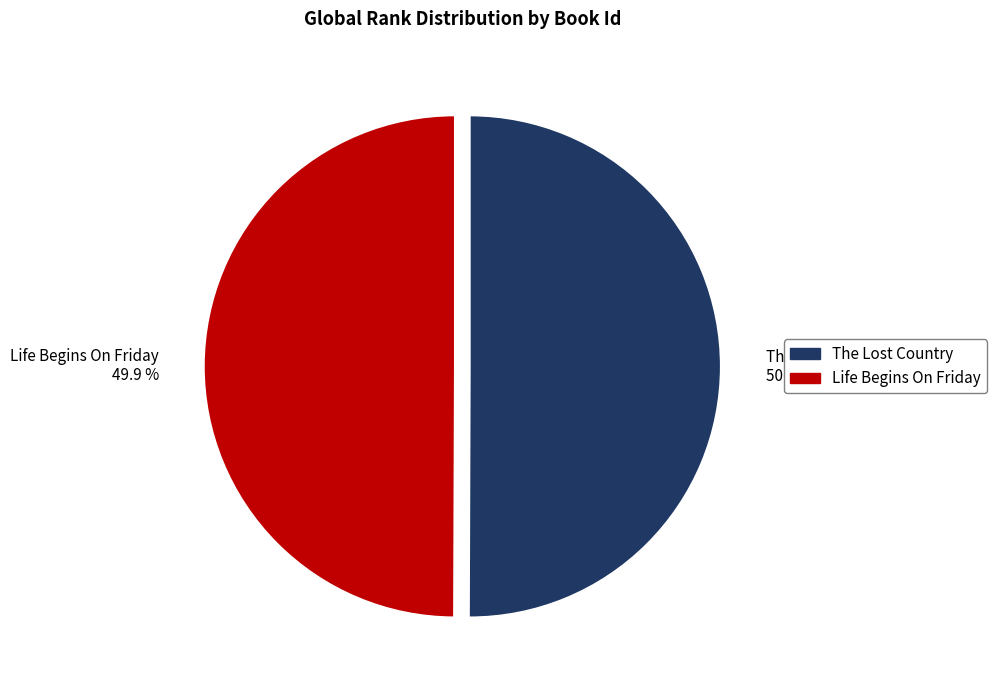

What is the ratio of the value at The Lost Country 50.1 % to the value at Life Begins On Friday 49.9 %?

1.0